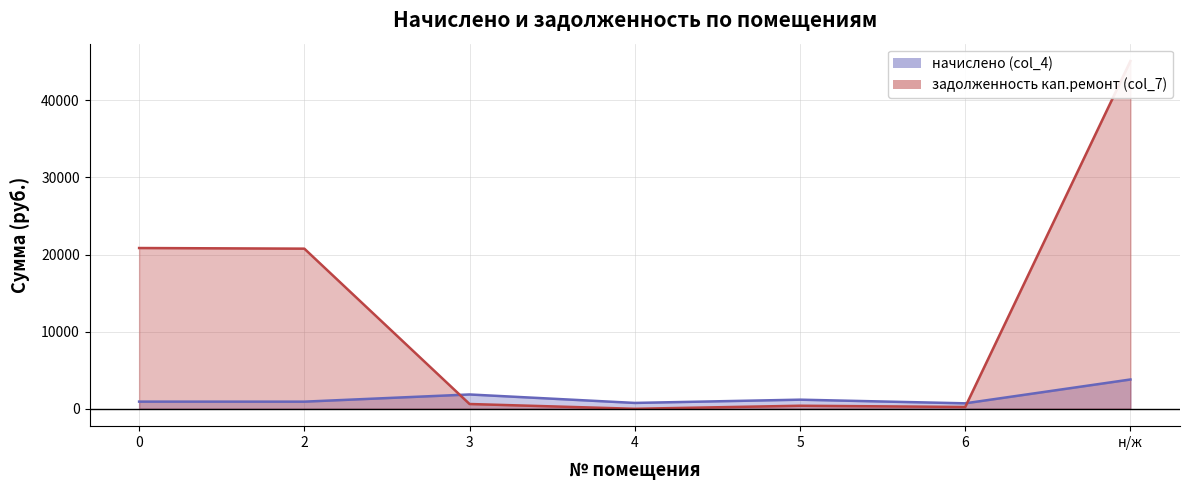

In задолженность кап.ремонт (col_7), how many points are lower than both neighbors (excluding endpoints)?

2